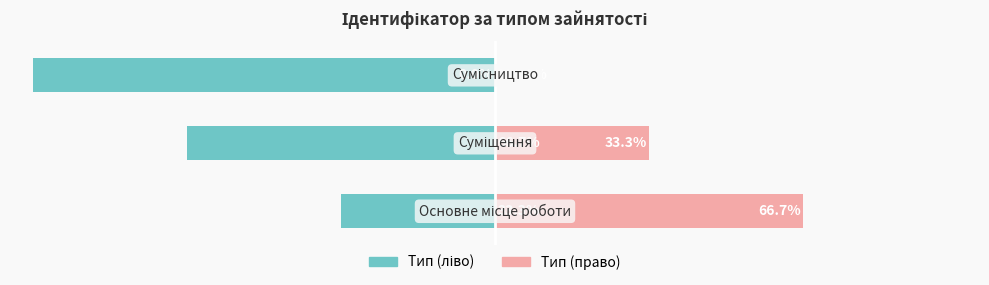

Rank the categories by Ідентифікатор (ліво) value from lowest to highest.

2, 1, 0